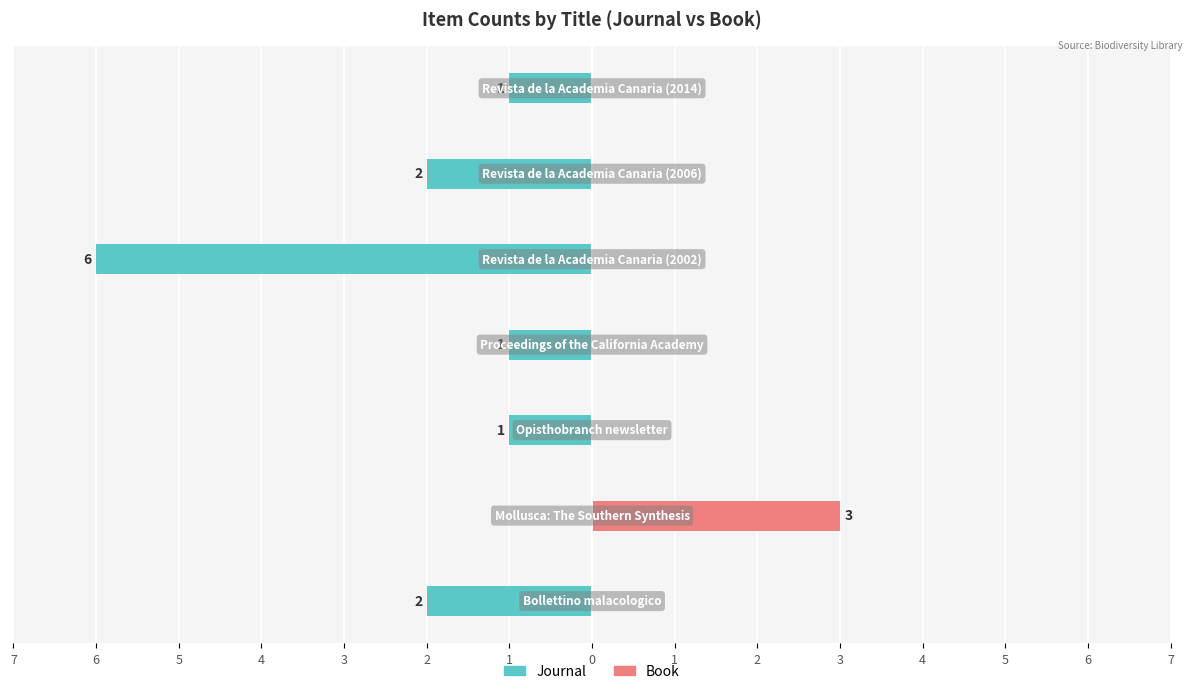

Reading left to right, what are all the values shown in this chart?

Journal: 7=-2	6=0	5=-1	4=-1	3=-6	2=-2	1=-1
Book: 7=0	6=3	5=0	4=0	3=0	2=0	1=0